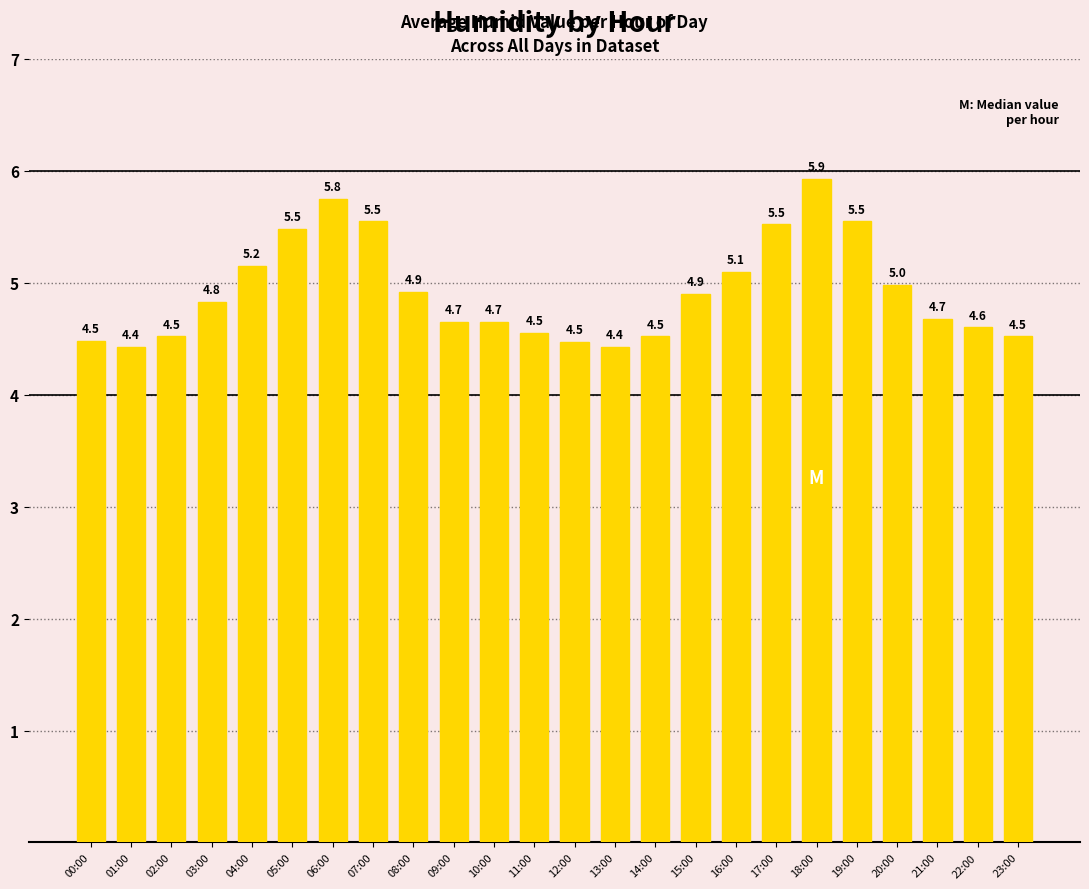

Is it true that the value at 05:00 is 8.0?

False